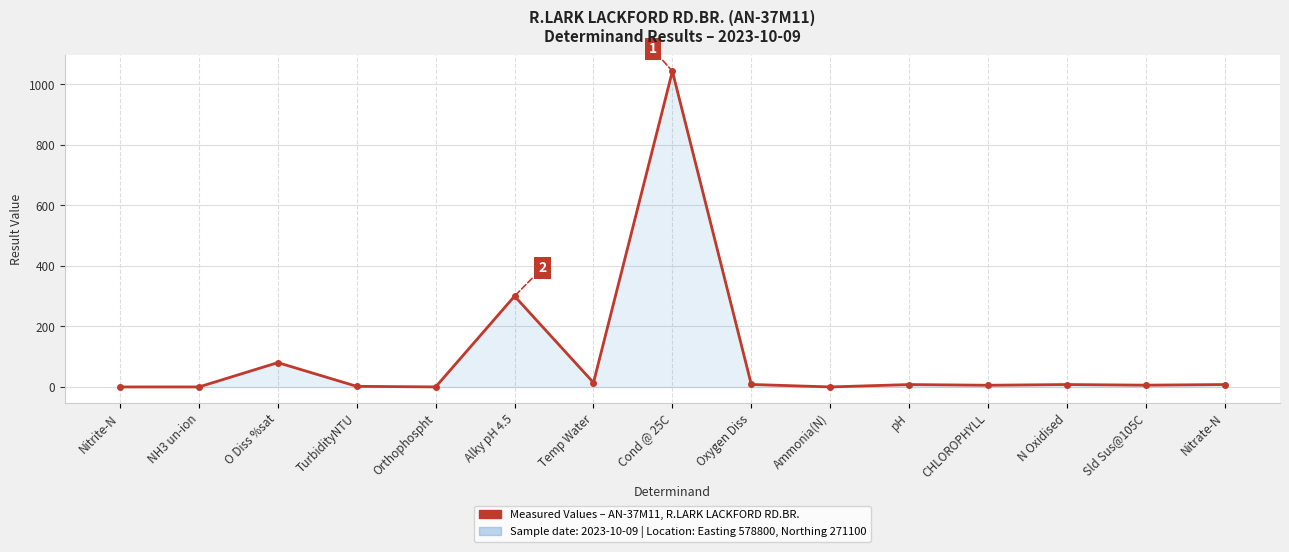

What is the greatest value displayed?

1043.0